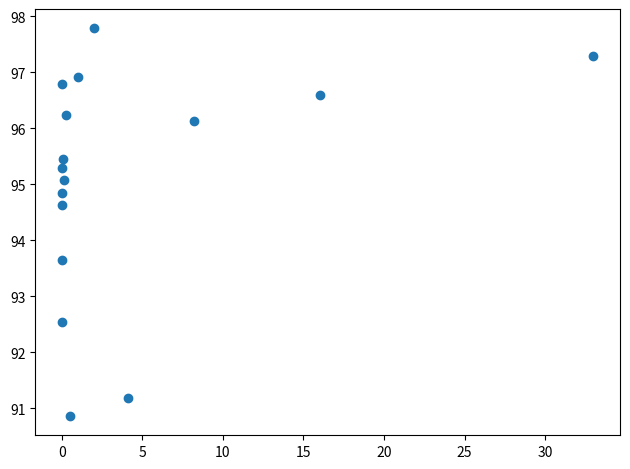

What is the range of X values (max minus min)?

33.0